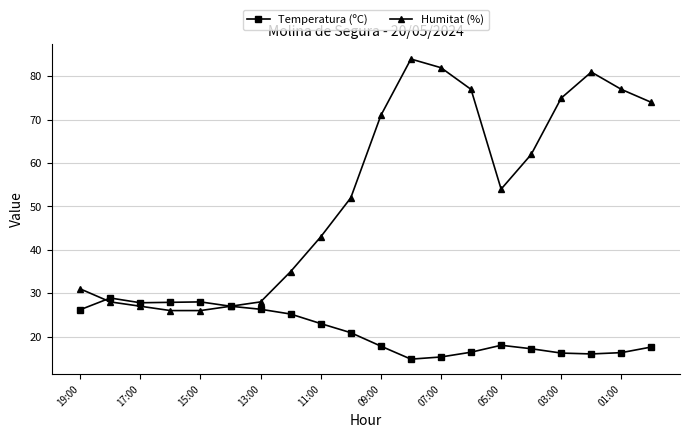

What is the value of the Temperatura (ºC) point at the 5th from the left?

28.0